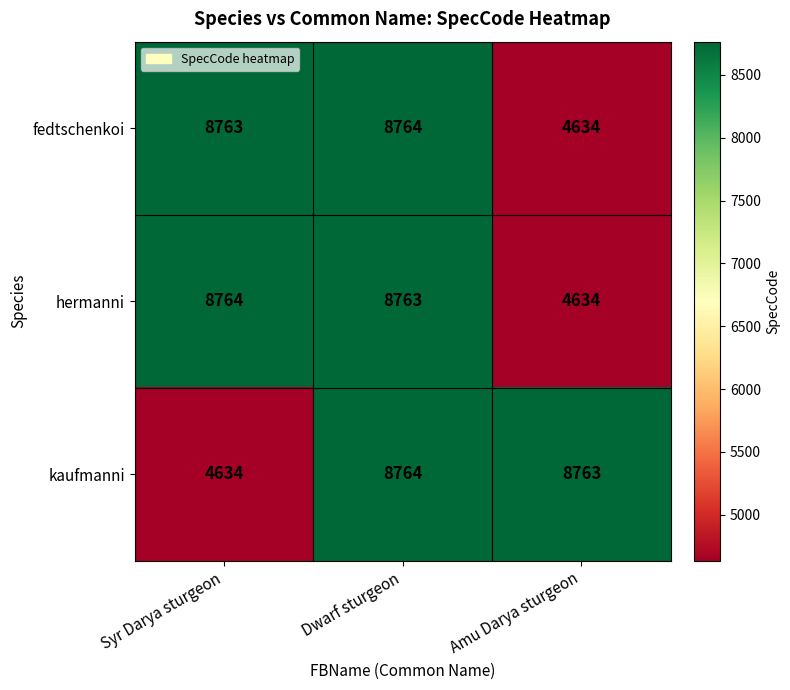

At which label does hermanni reach its peak?

Syr Darya sturgeon